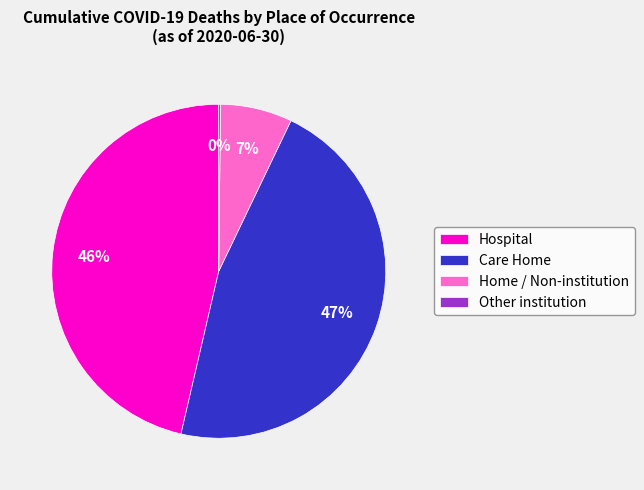

Is there a majority slice in this chart?

No